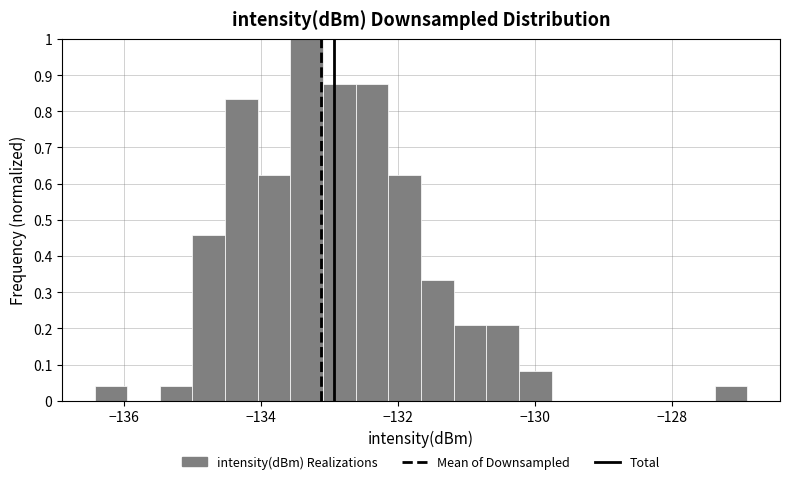

Around what value on the x-axis is the tallest bar? Give the approximate position of its centre, as read against the axis.

-133.4